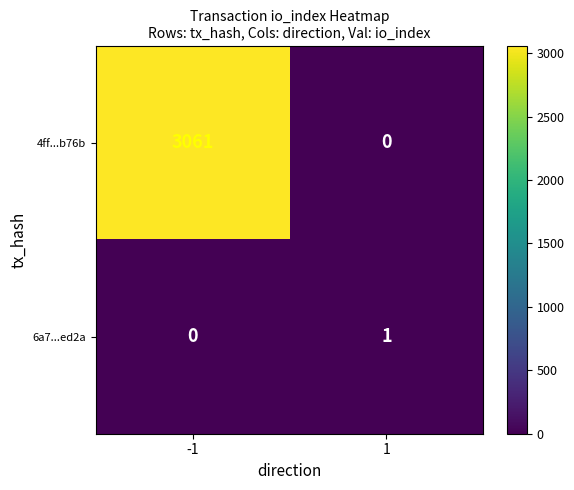

Count the number of data series in this chart.

2